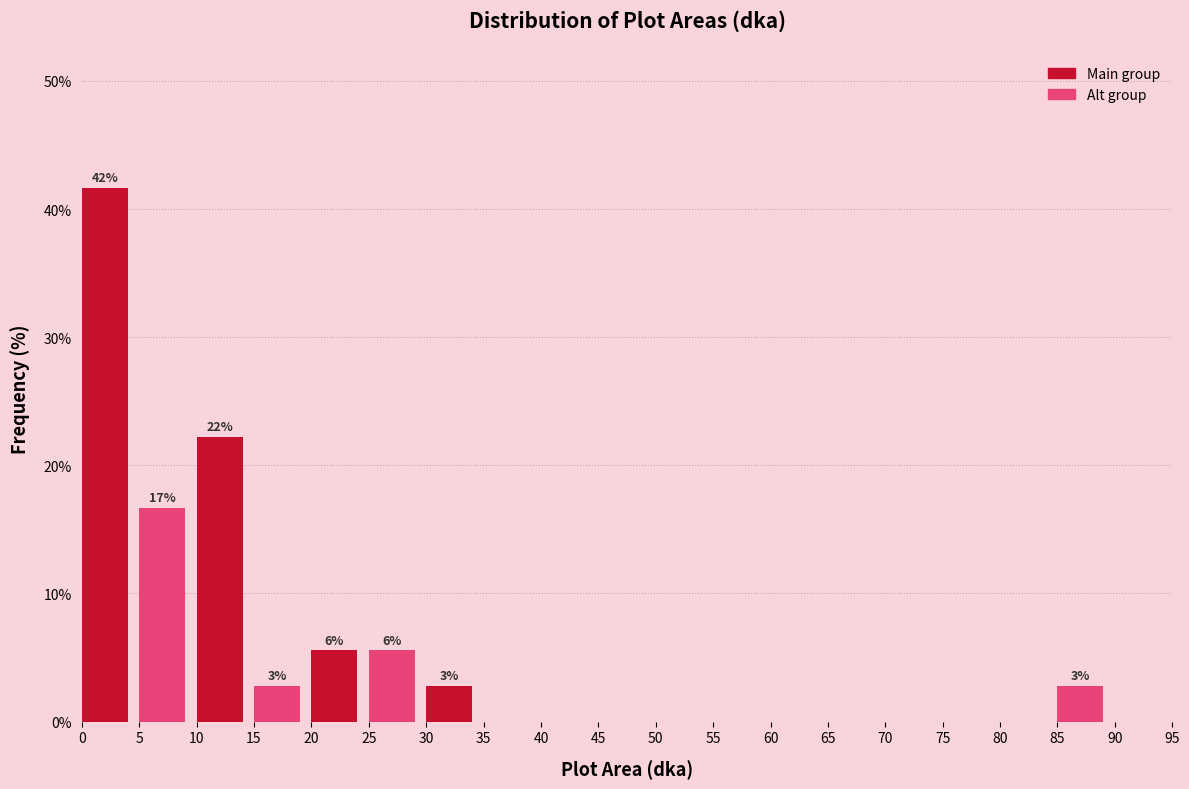

Over which range of the x-axis is the bar tallest?

0 to 5